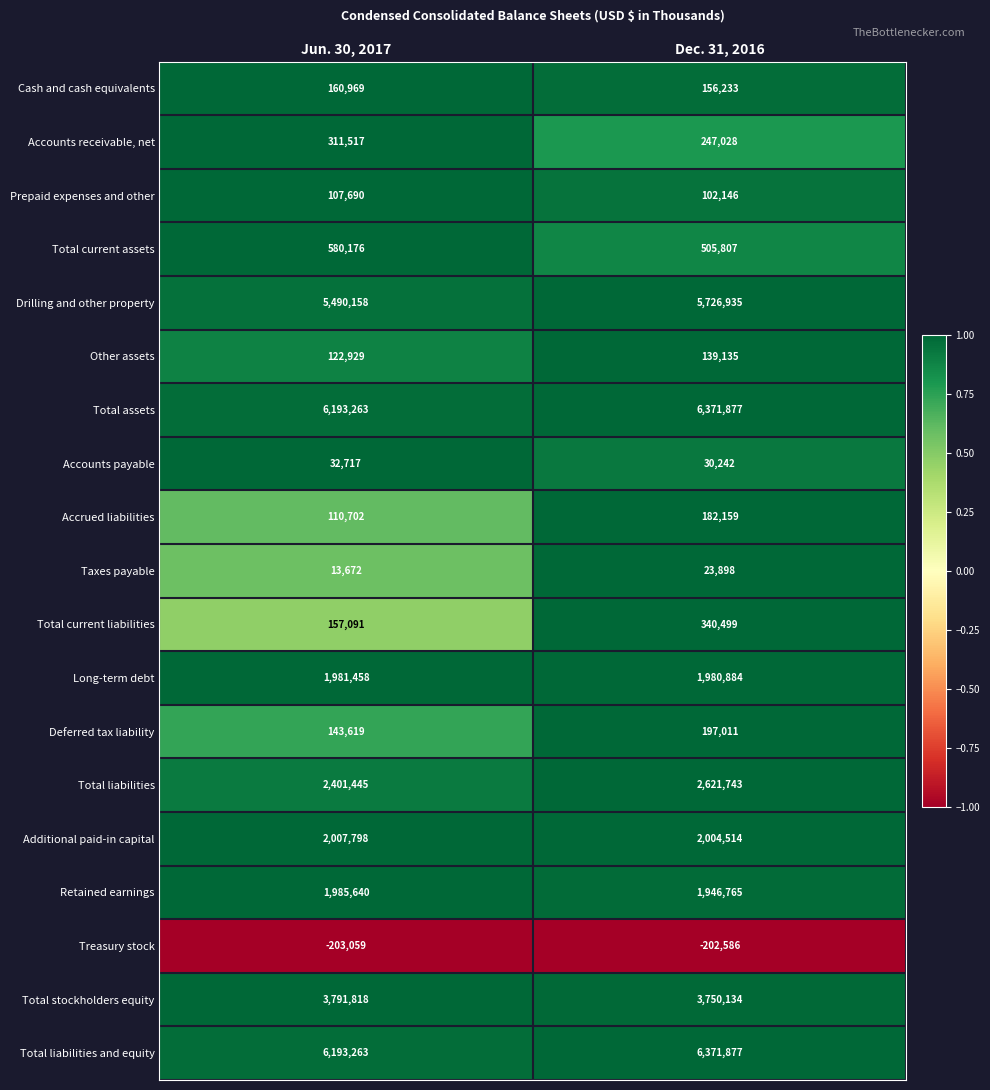

What is the average value of the Taxes payable series?

18785